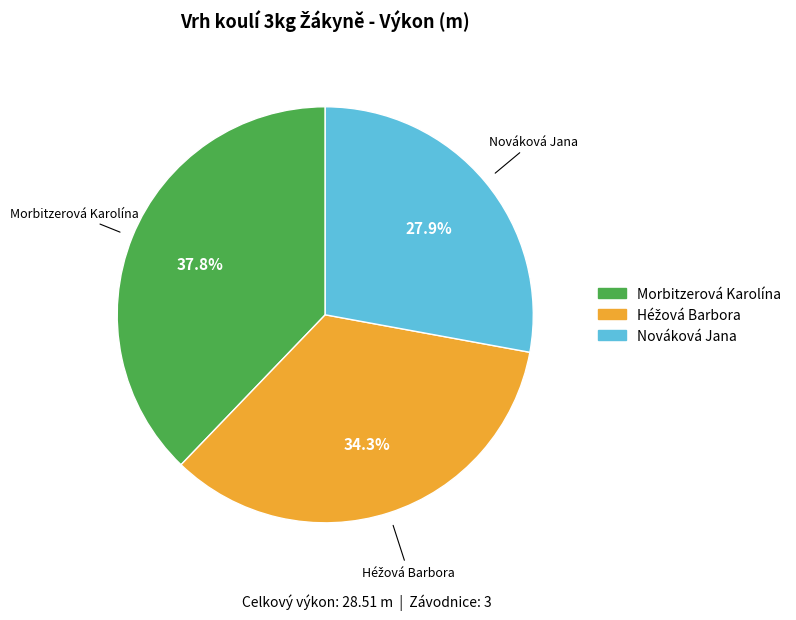

How much of the chart is everything except Nováková Jana?

72.1%